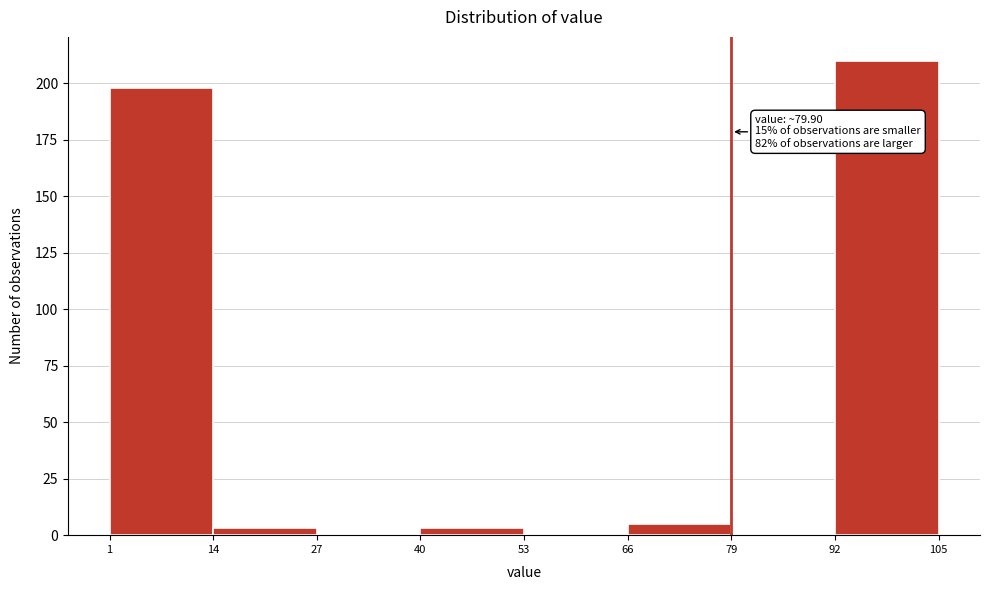

Over which range of the x-axis is the bar tallest?

92 to 105